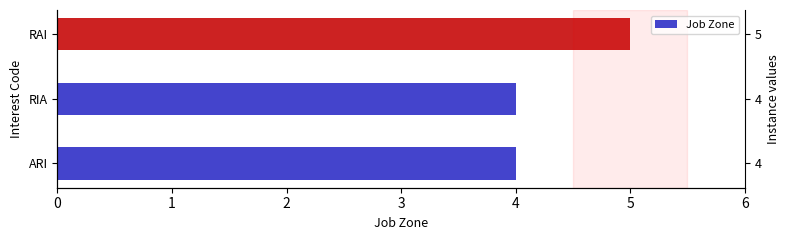

How many bars are there in total?

3